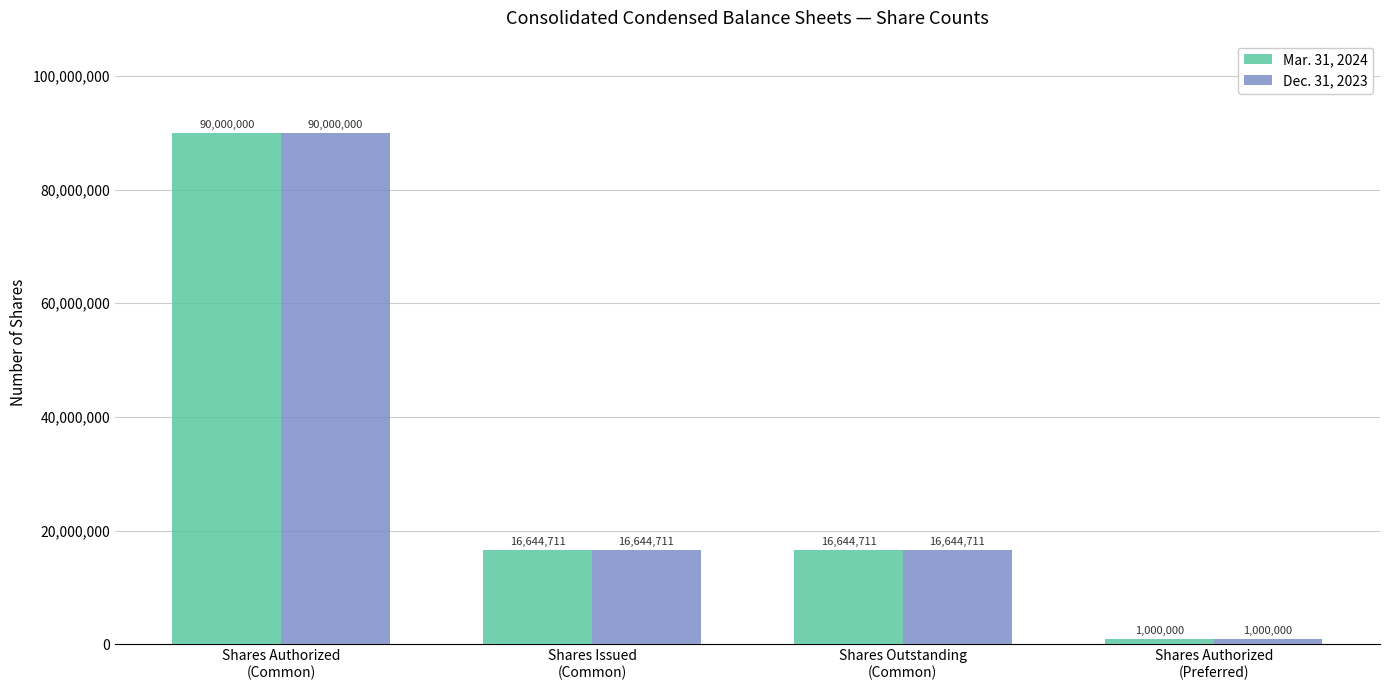

What is the approximate value of Mar. 31, 2024 at Shares Authorized
(Common)?

90000000